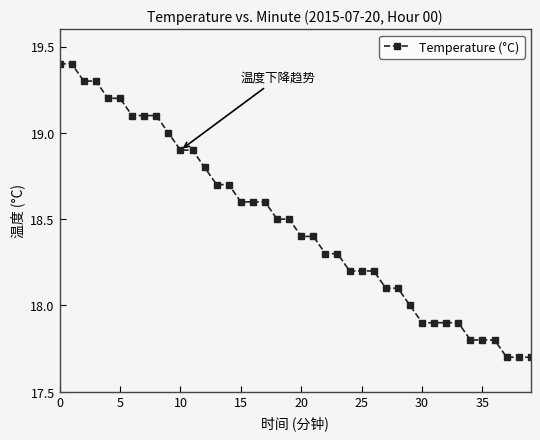

What is the average value?

18.5